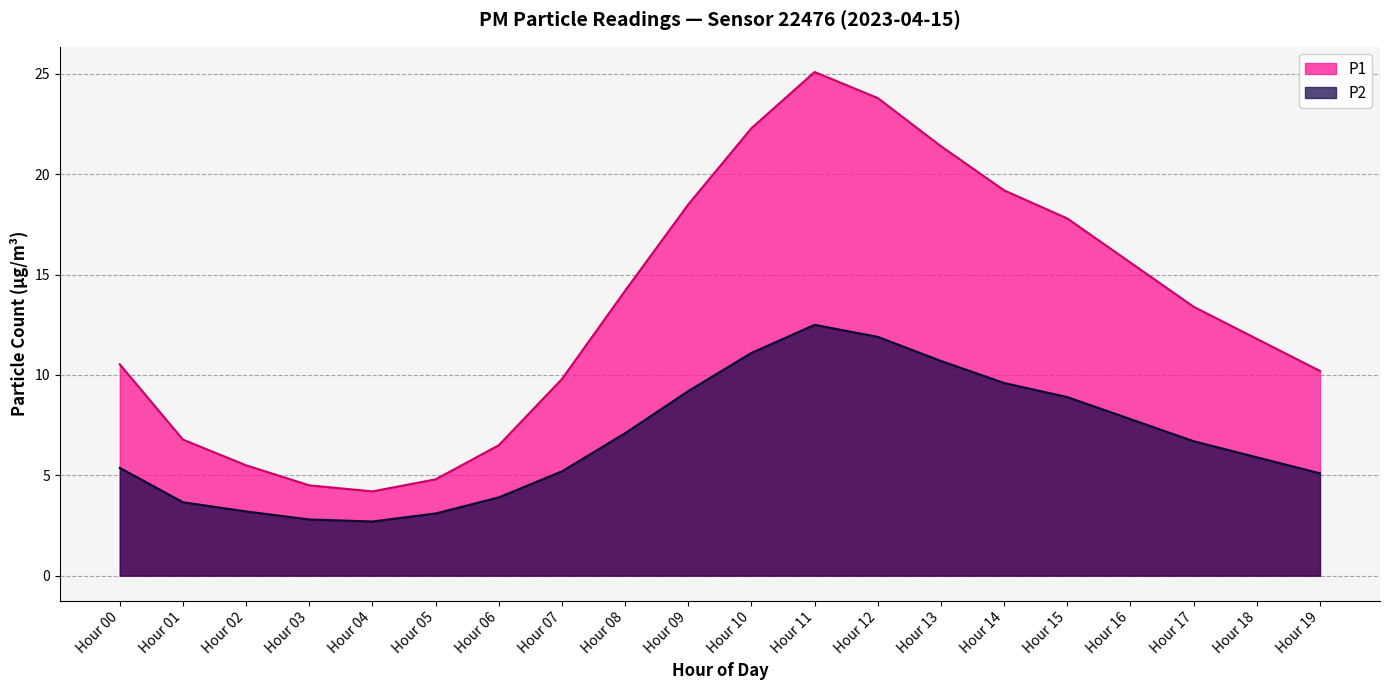

At which category does the chart reach its peak across all series?

Hour 11